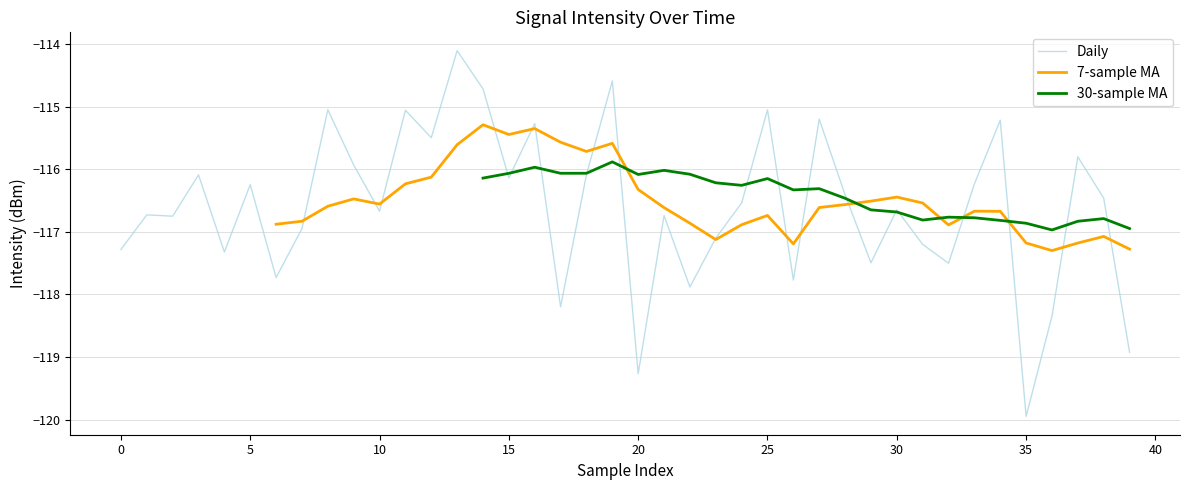

What is the average value of the Daily series?

-116.6